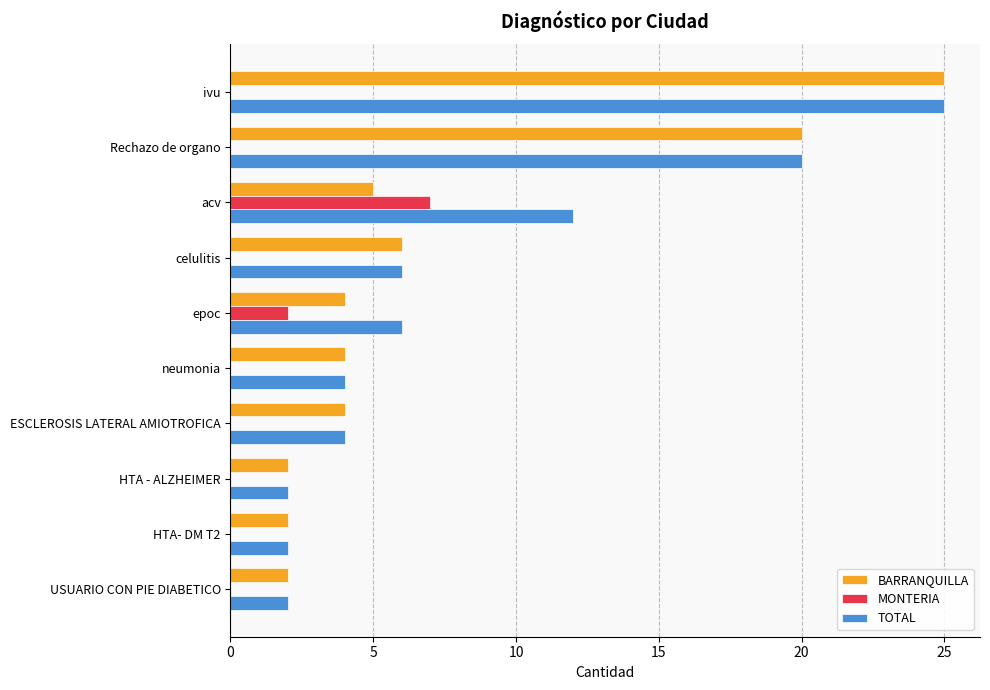

Where is TOTAL nearest to the value 13?

acv